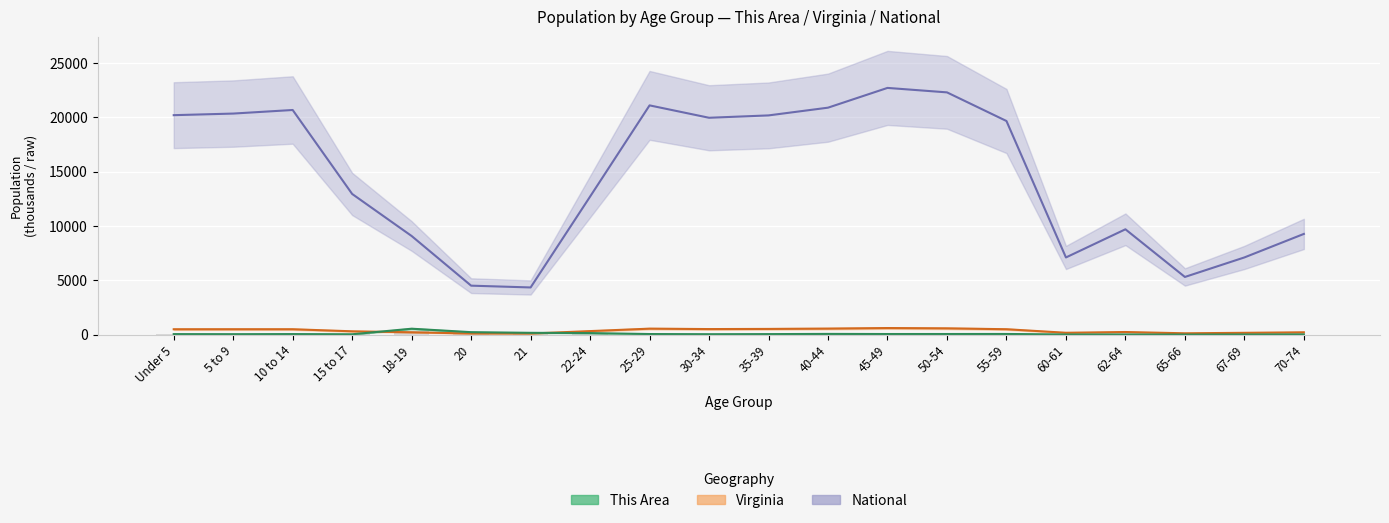

At which label is National closest to 13531?

15 to 17